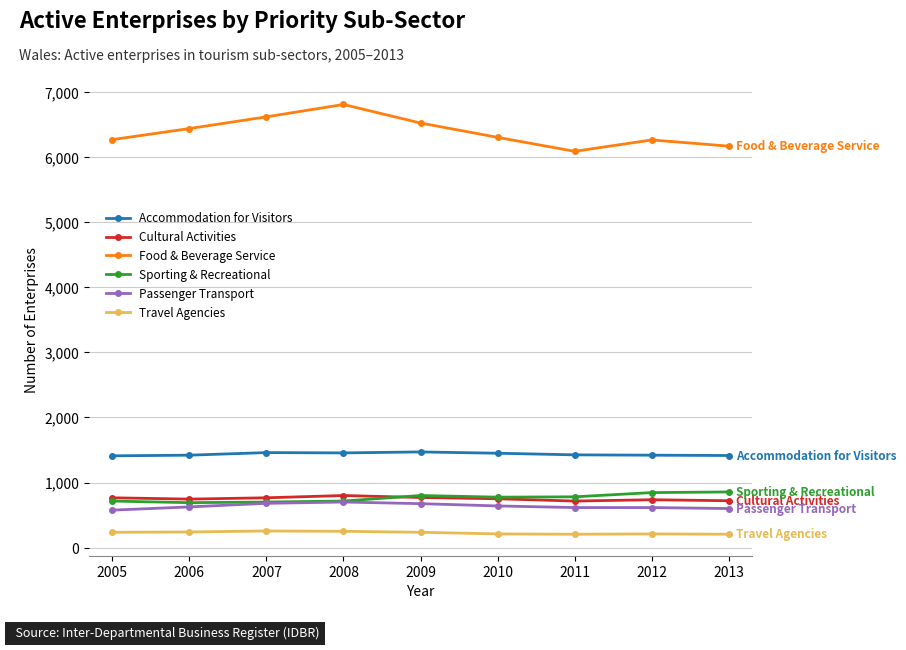

What is the minimum value for Food & Beverage Service?

6090